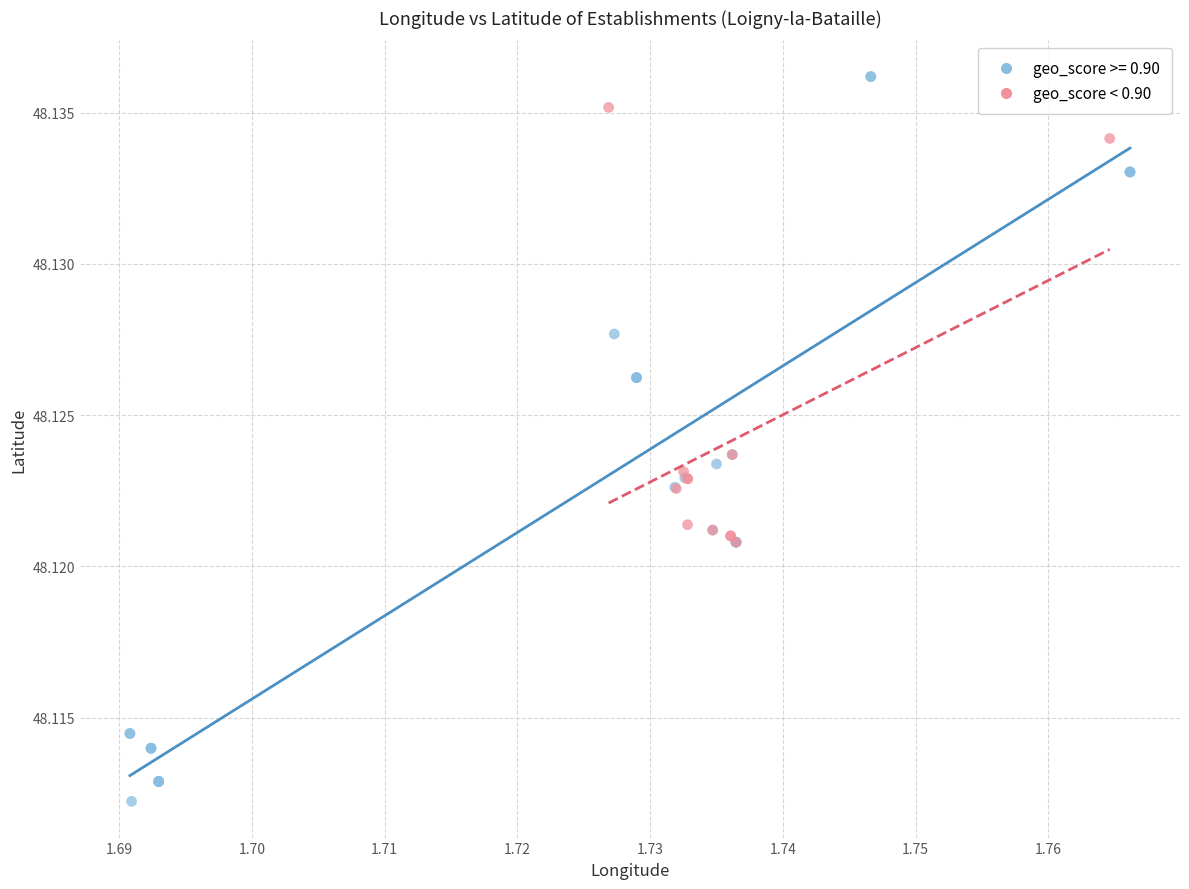

Which series contains the lowest Y value?

geo_score >= 0.90